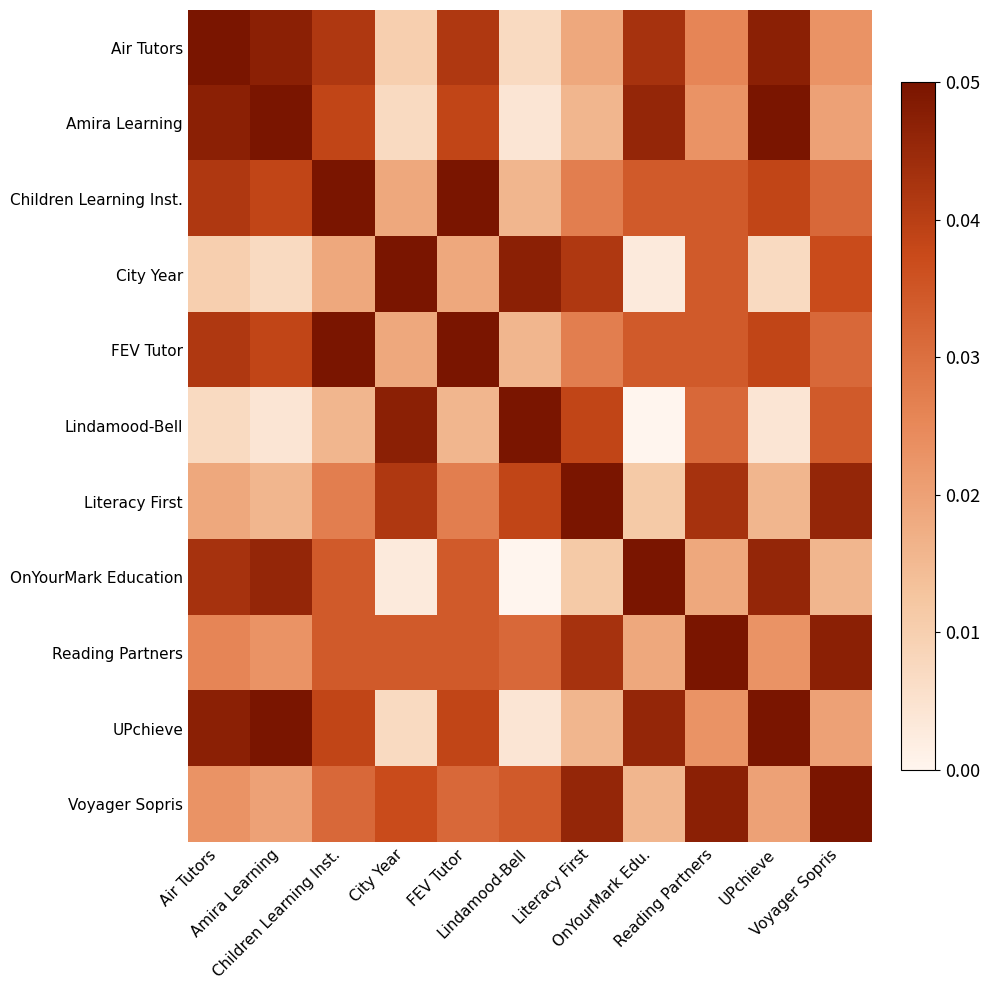

What is the difference between the highest and lowest values at Lindamood-Bell?

1.0